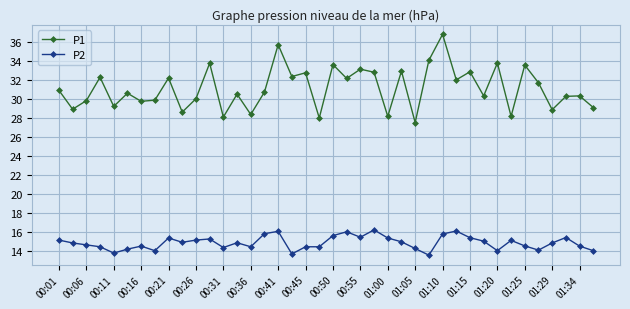

List the series in order of their overall mean, lowest first.

P2, P1